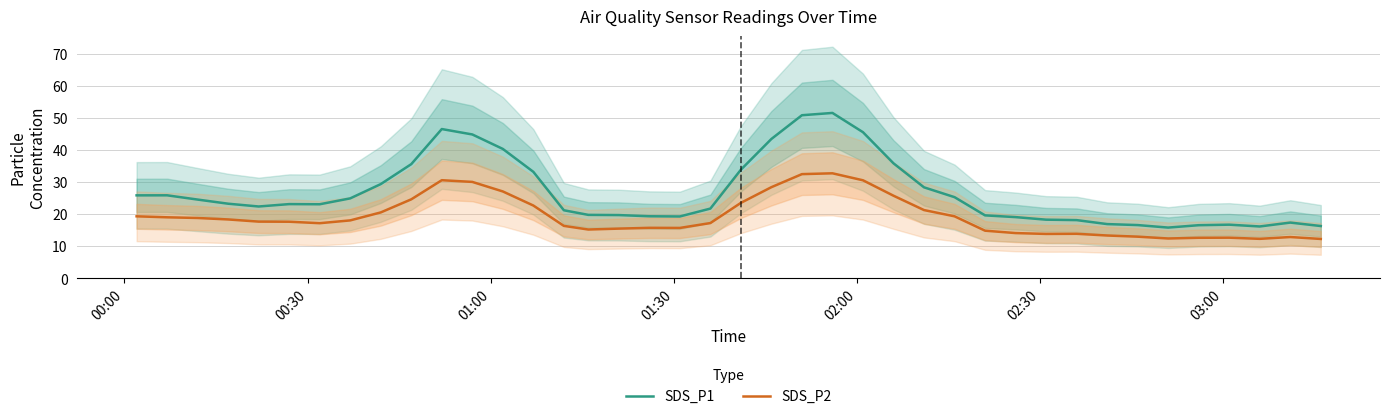

What is the minimum value for SDS_P1?

15.8